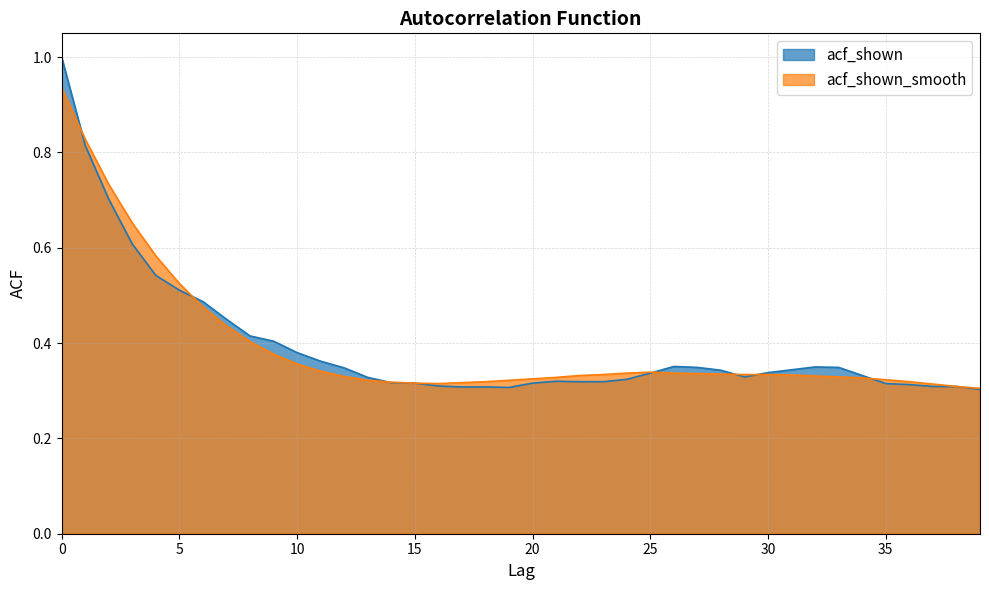

List the labels in order of acf_shown_smooth value, largest first.

0, 1, 2, 3, 4, 5, 6, 7, 8, 9, 10, 11, 25, 24, 26, 27, 28, 23, 29, 30, 31, 22, 32, 12, 33, 21, 34, 20, 35, 13, 19, 18, 36, 14, 17, 15, 16, 37, 38, 39